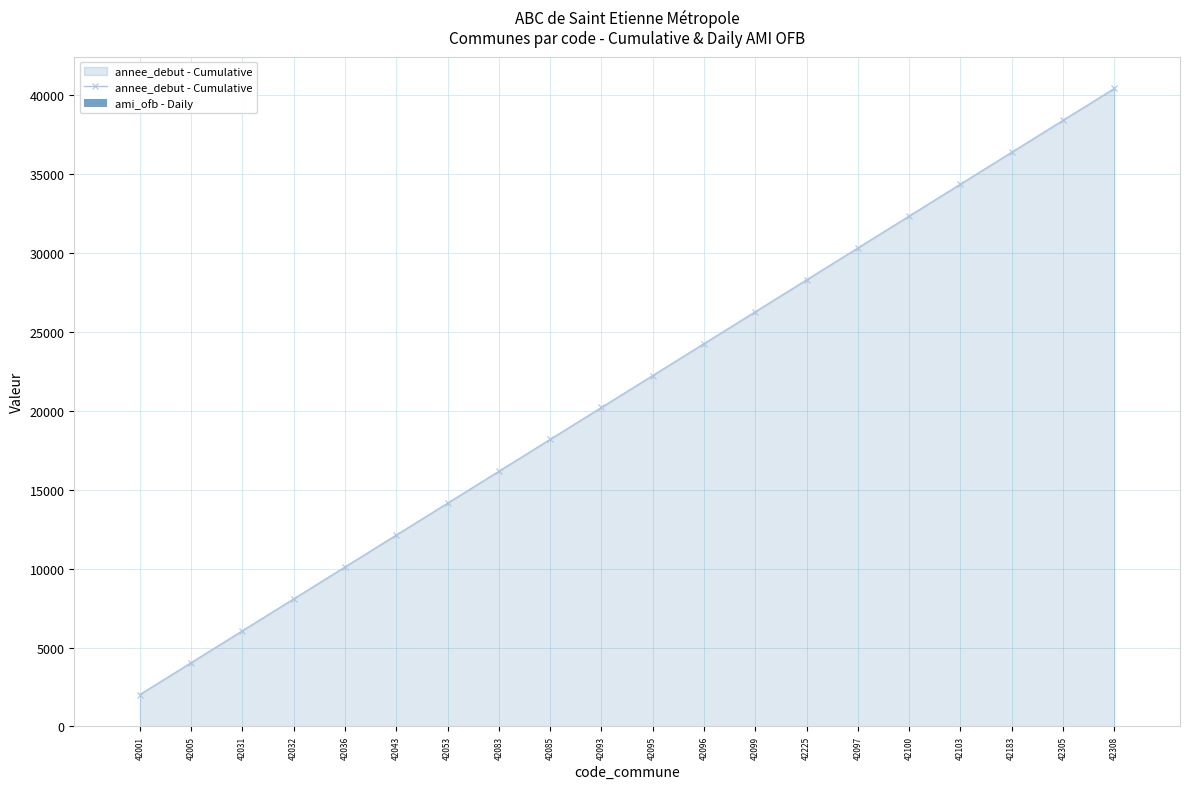

What are all the series names shown in the legend?

annee_debut - Cumulative, ami_ofb - Daily